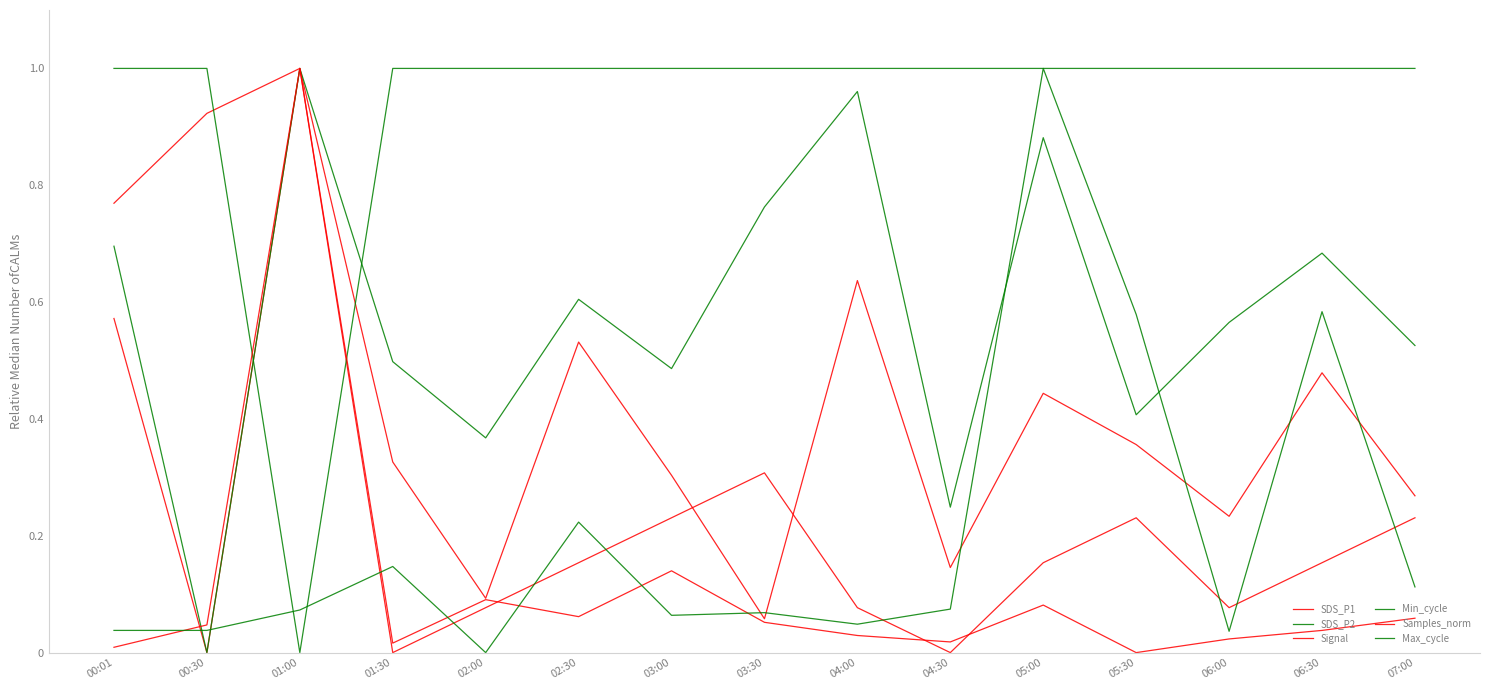

Does the chart display data point markers on the line(s)?

No